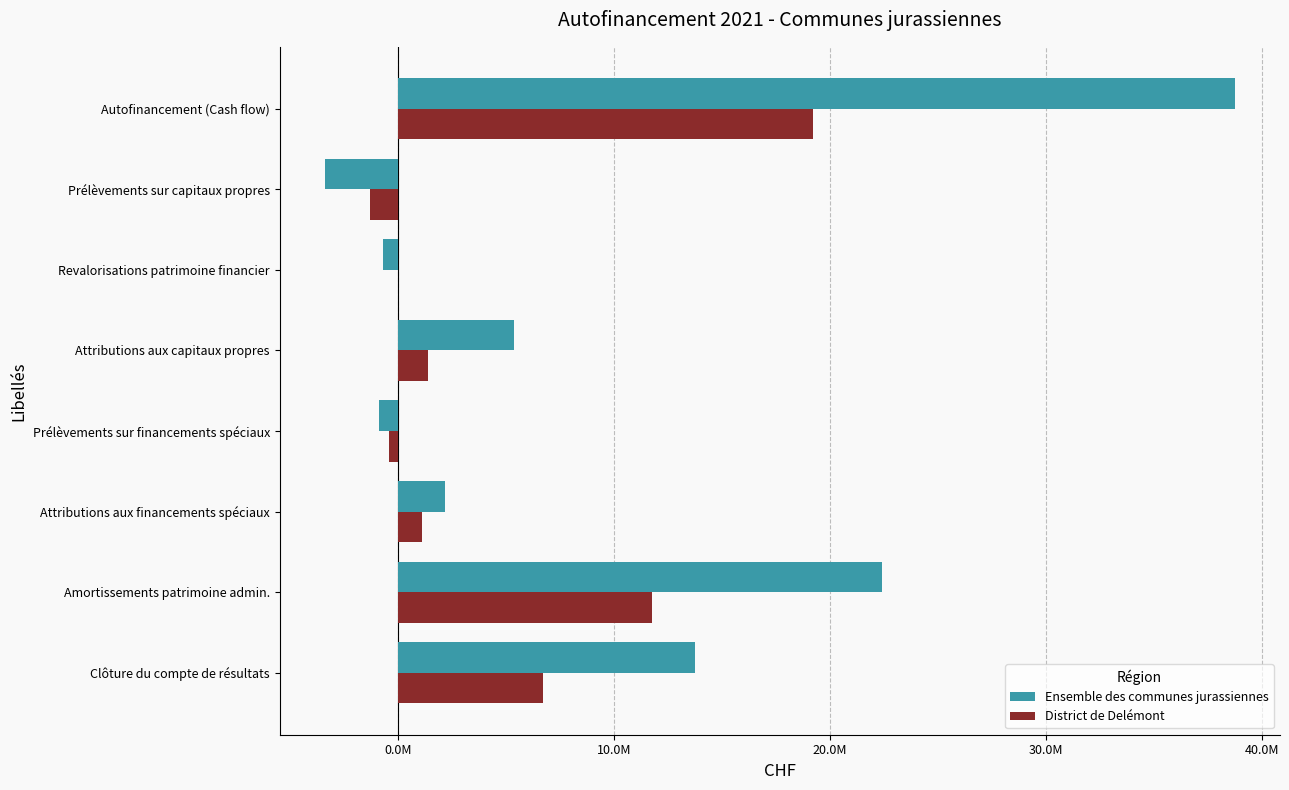

What is the greatest value displayed?

38713744.1